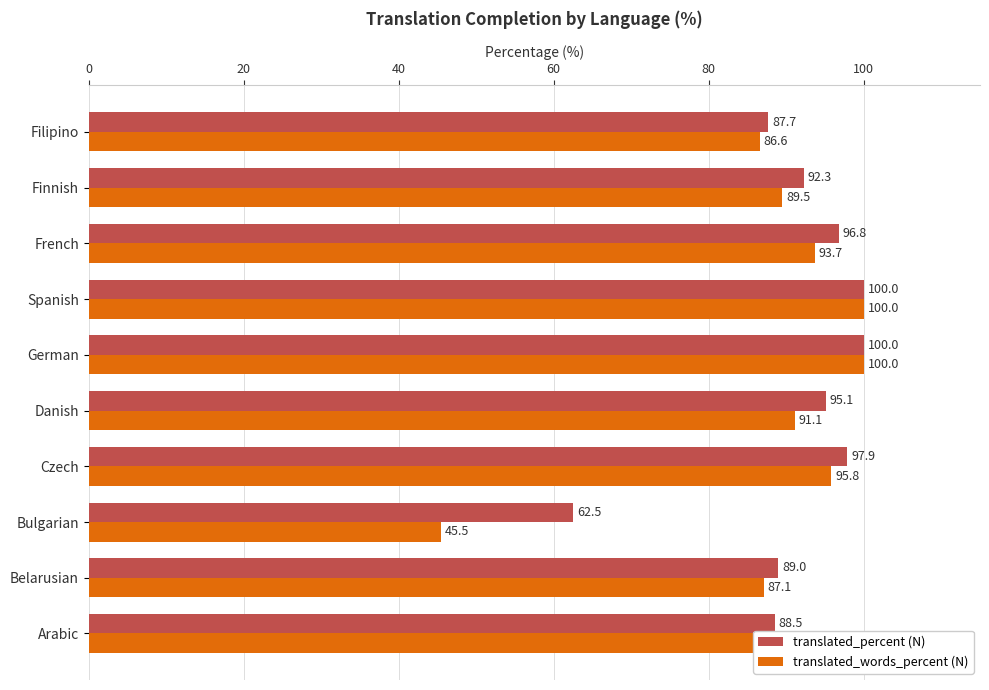

What is the smallest value displayed?

45.5